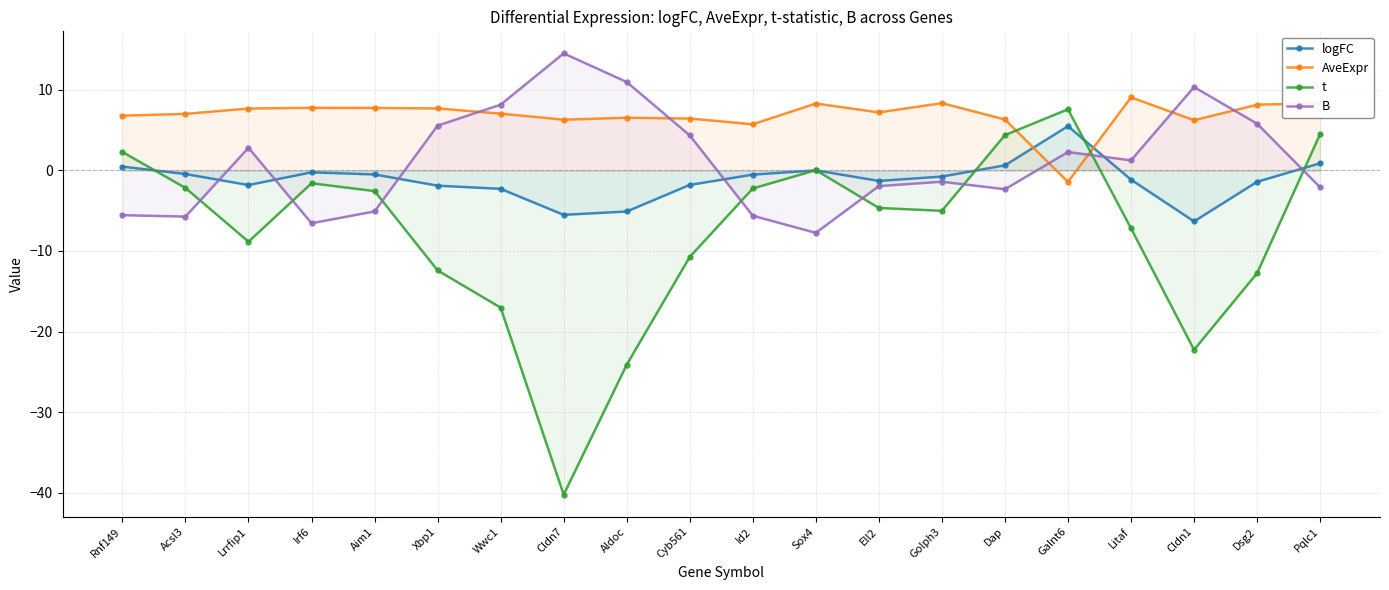

What is the total value across all series at Galnt6?

13.9